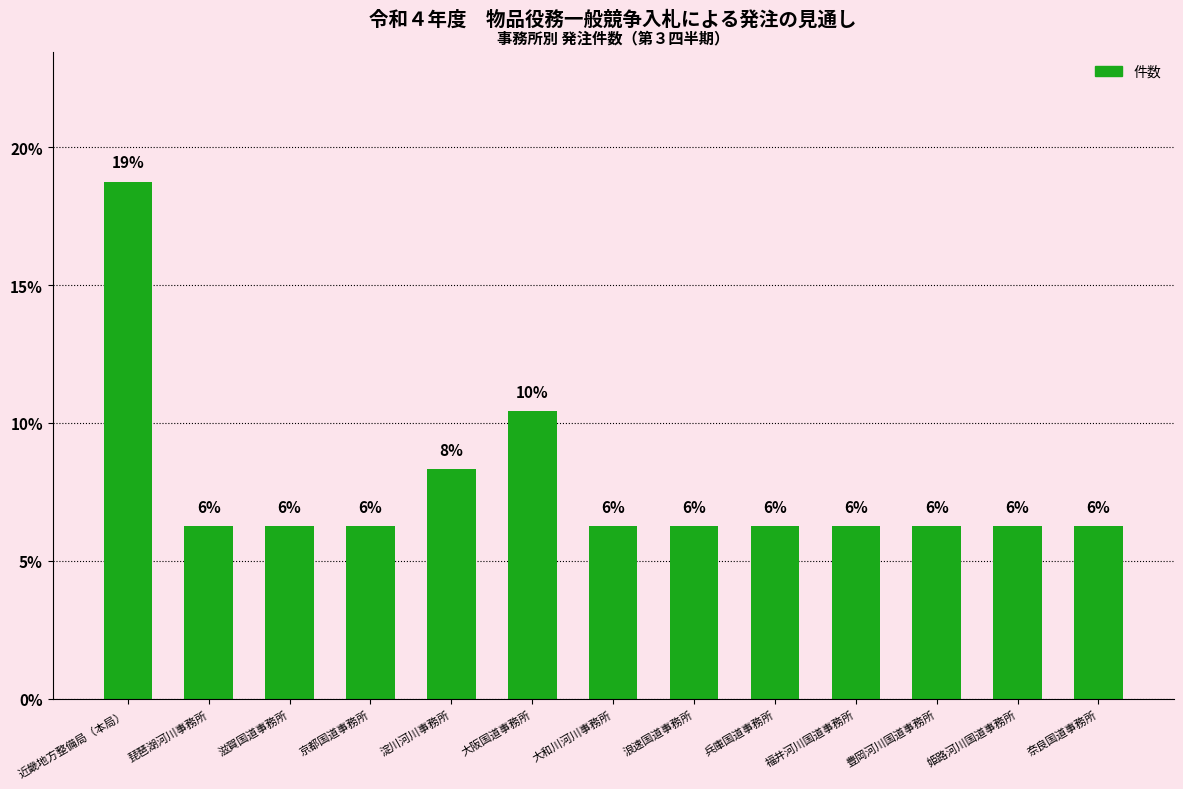

Is it true that the value at 大阪国道事務所 is 17.8?

False